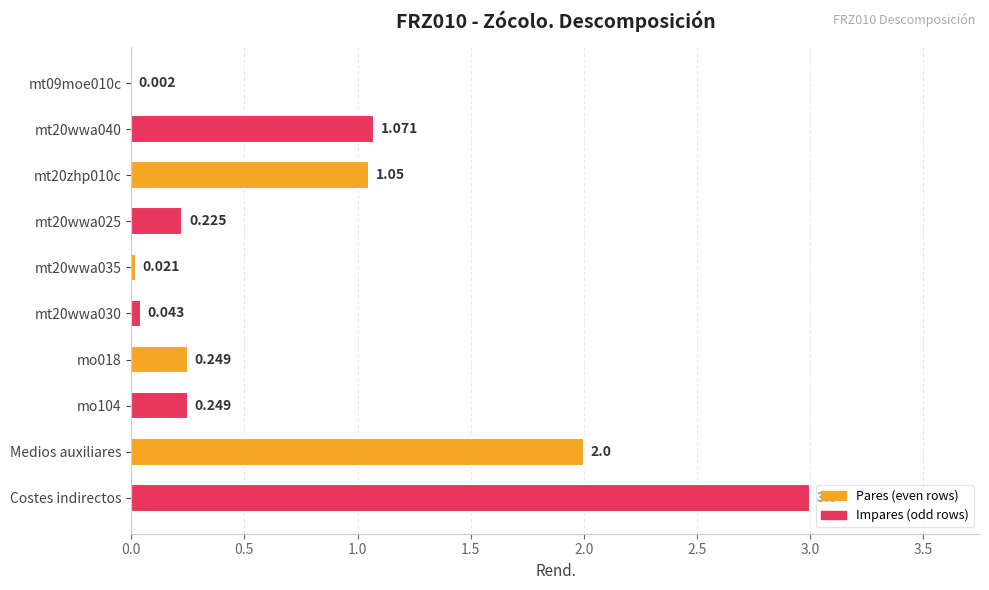

Which has a higher value, Medios auxiliares or mt09moe010c?

Medios auxiliares